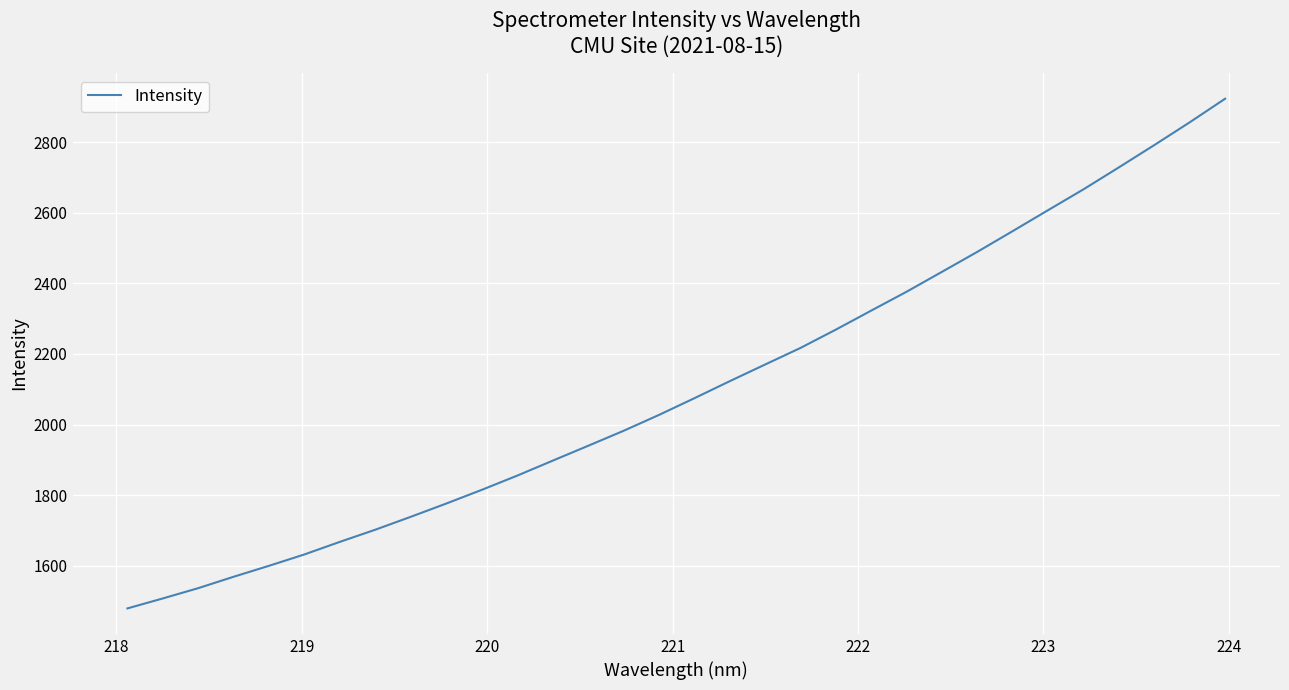

What is the smallest value displayed?

1479.0